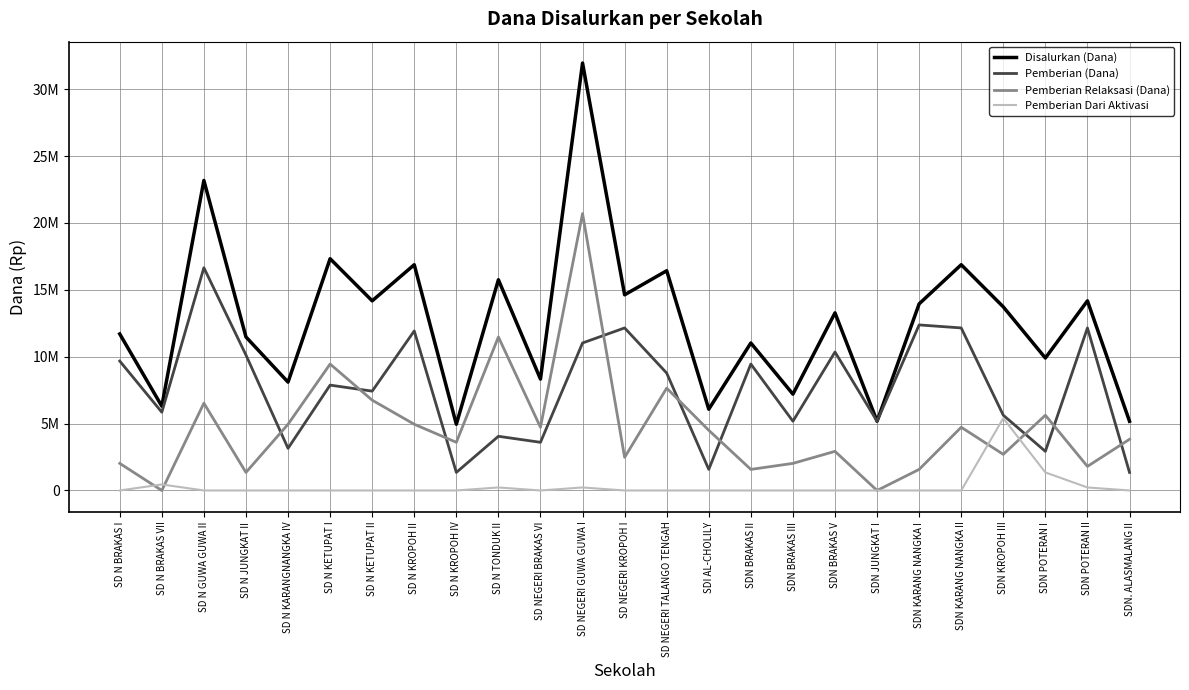

Which series has the largest total across all categories?

Disalurkan (Dana)